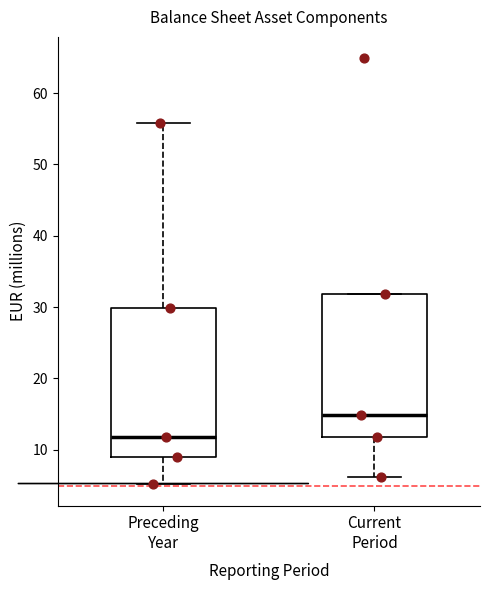

Reading left to right, read every box against the y-axis: the position of its median line, the range the box covers, and the ends of its whiskers. The values are not printed on the chart, so give them approximately, as read against the axis.

Preceding Year: median 12, box 9 to 30, whiskers 5 to 56
Current Period: median 15, box 12 to 32, whiskers 6 to 32